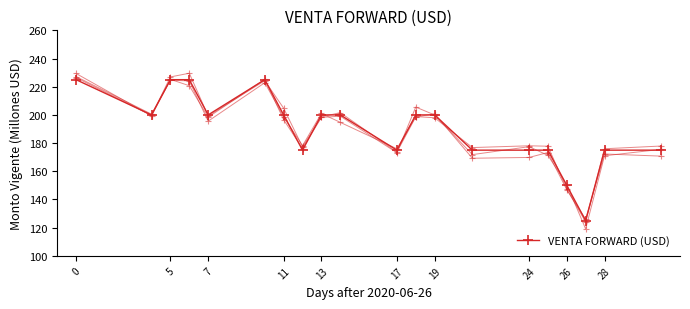

What is the value of the 3rd point from the left?

225